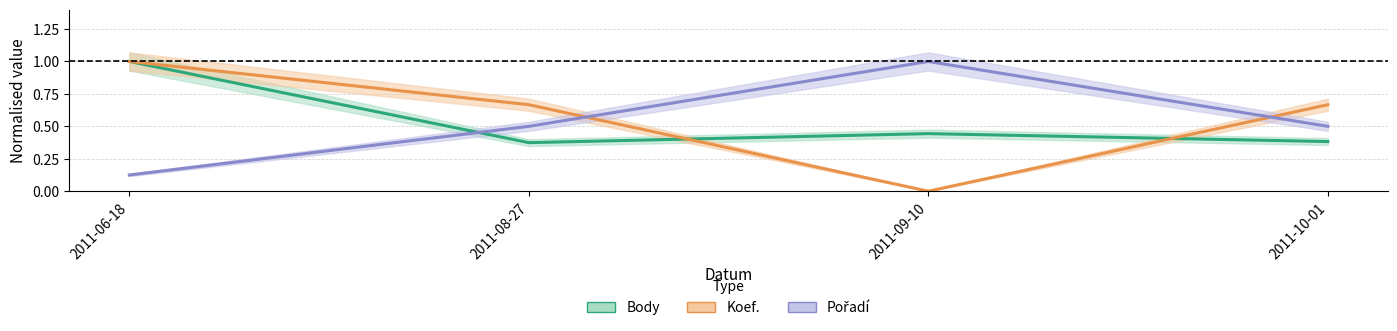

Which label corresponds to the largest value in the chart?

2011-06-18